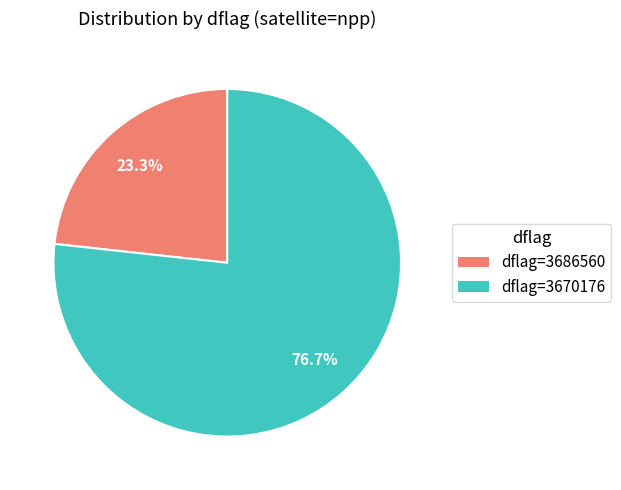

Does any single category account for the majority?

Yes